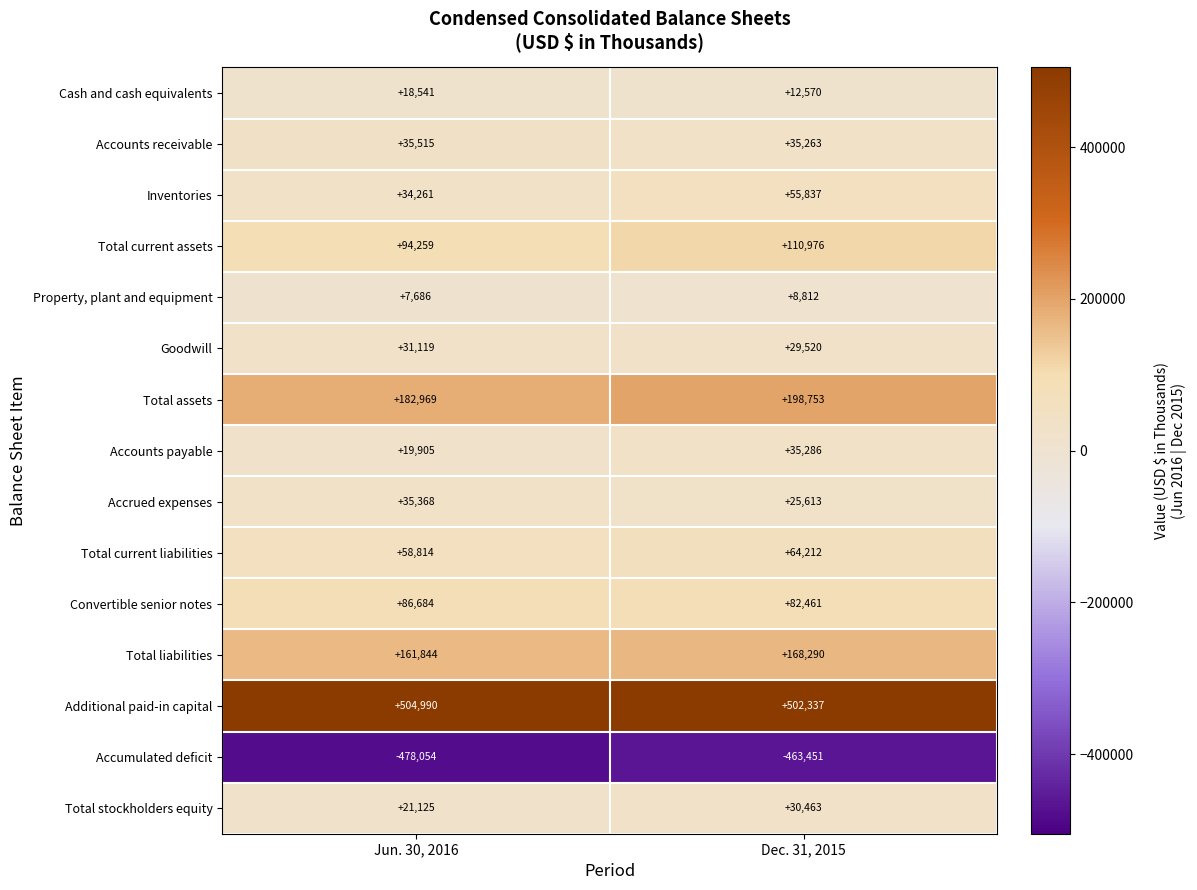

At which category is the sum across all series the highest?

Dec. 31, 2015